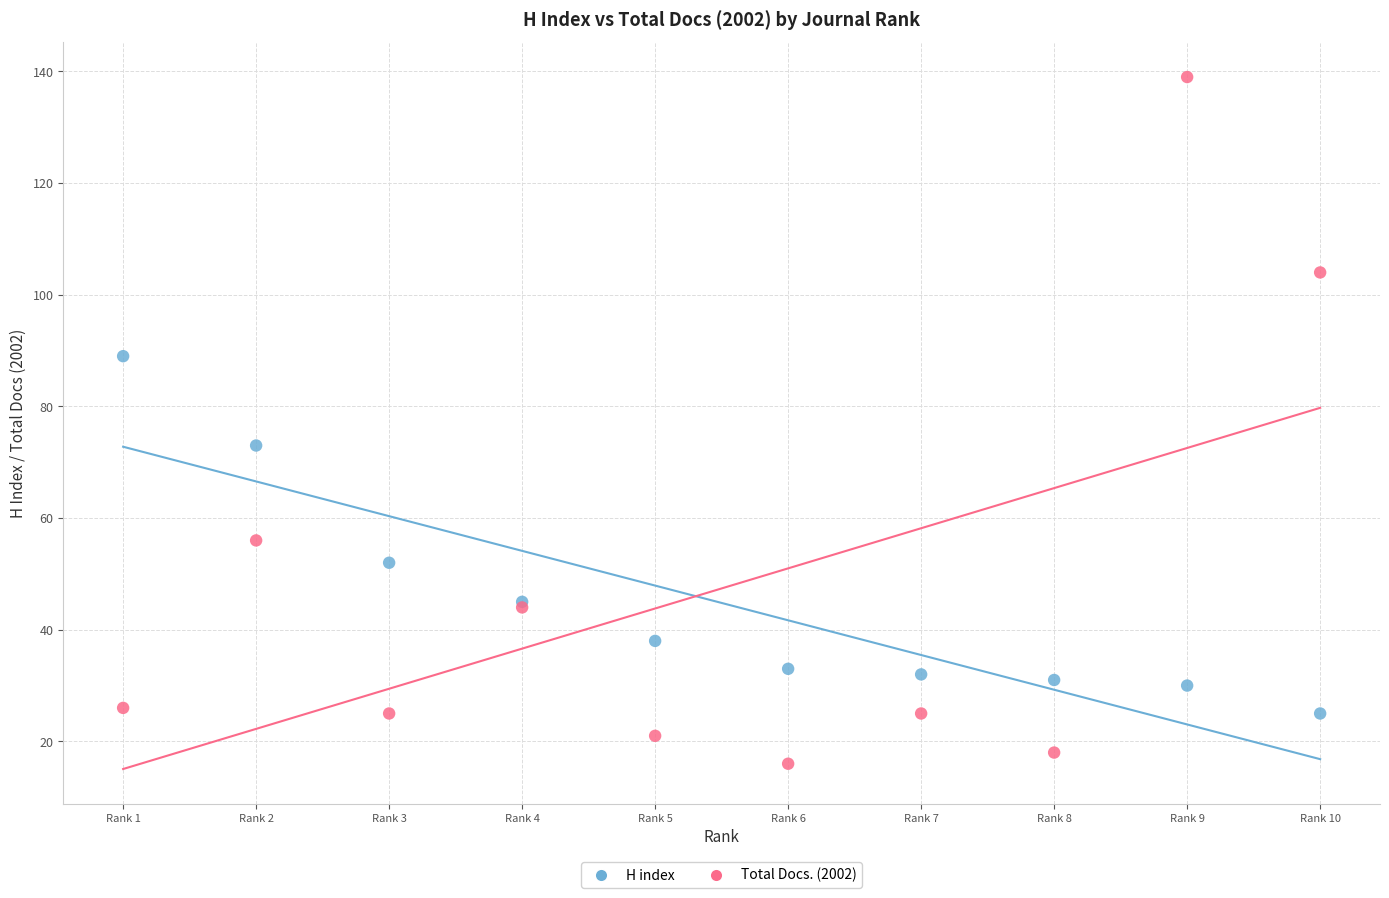

Across all series, what Y value is closest to 77?

73